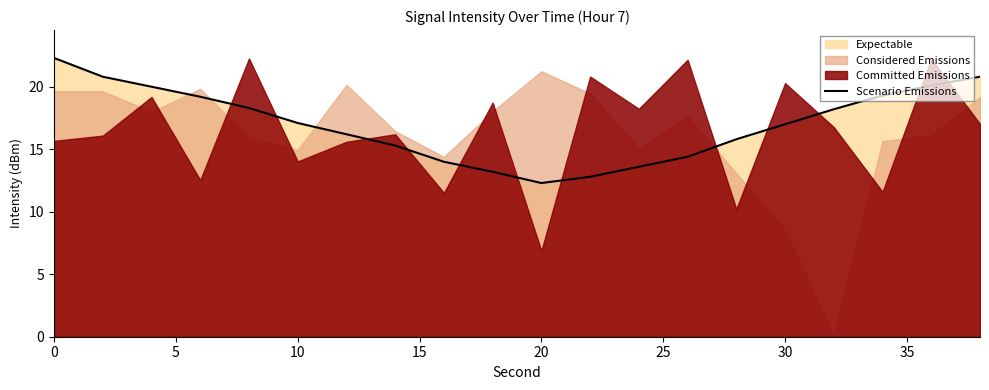

What is the lowest value of the Scenario Emissions series?

12.3